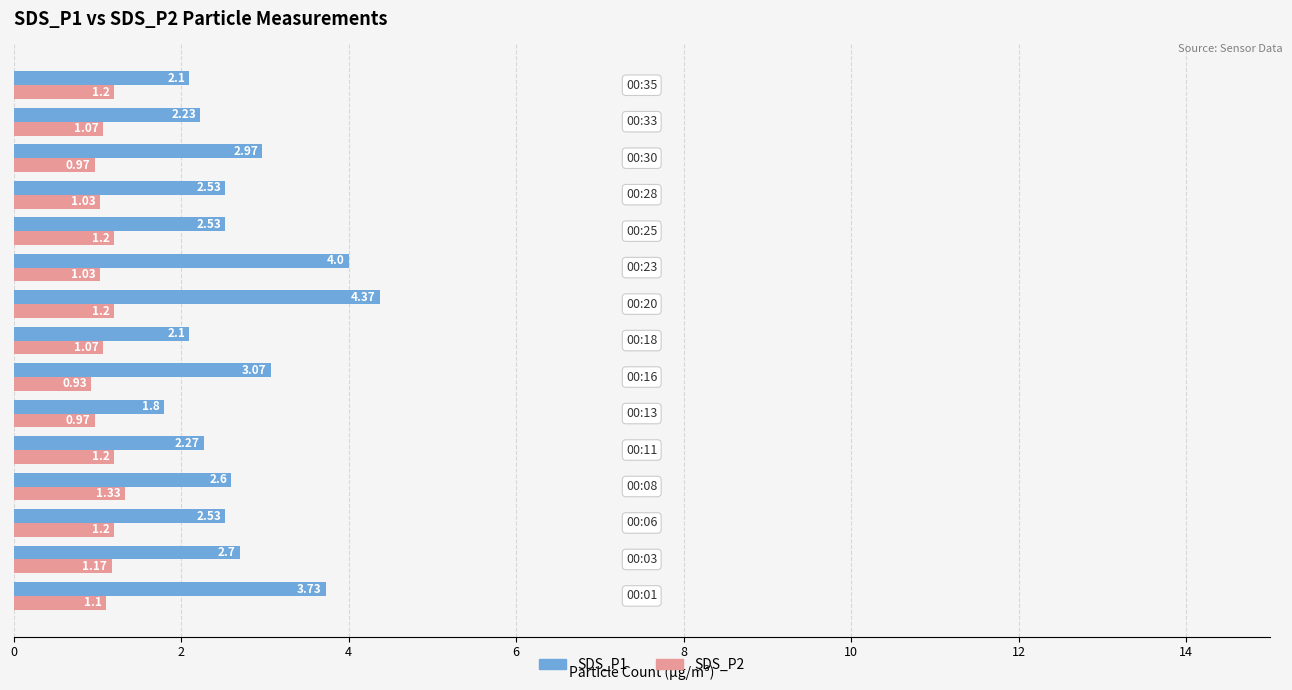

List the series in order of their overall mean, lowest first.

SDS_P2, SDS_P1